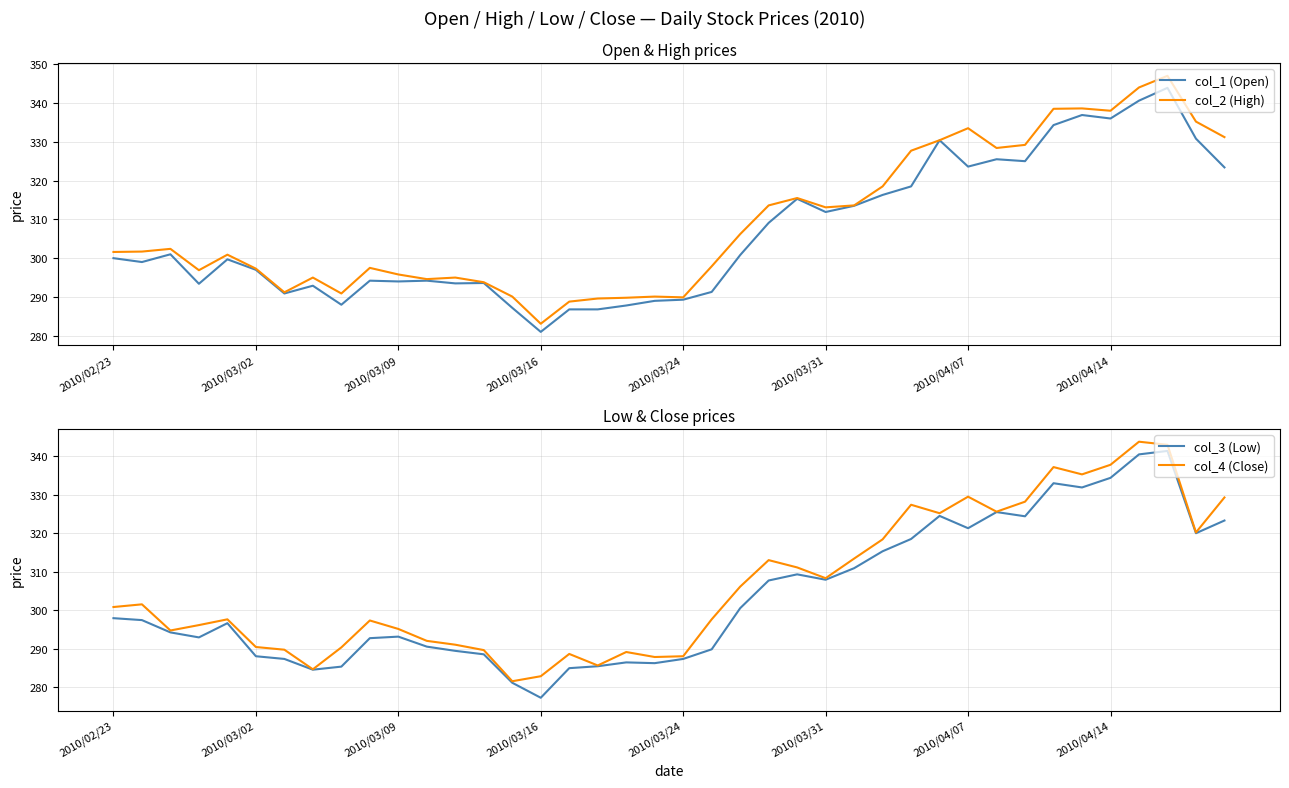

What is the minimum value shown in the chart?

277.2